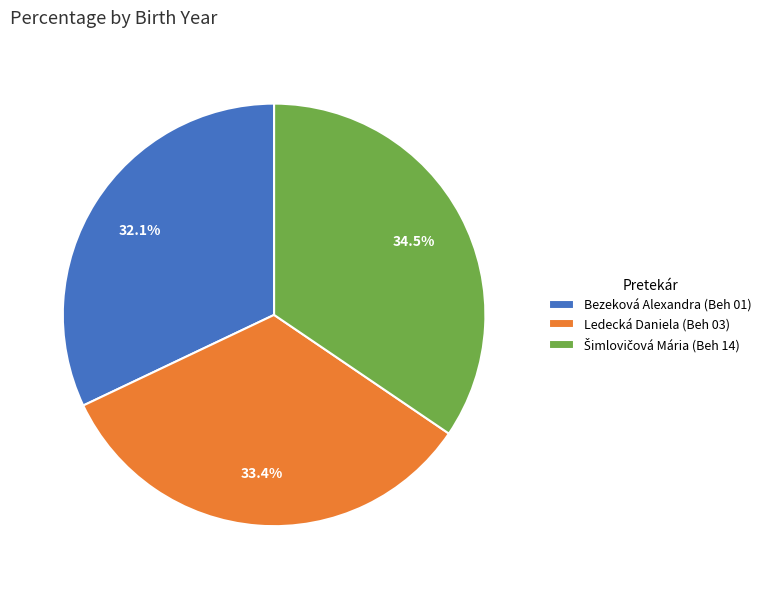

How many slices are in this pie chart?

3